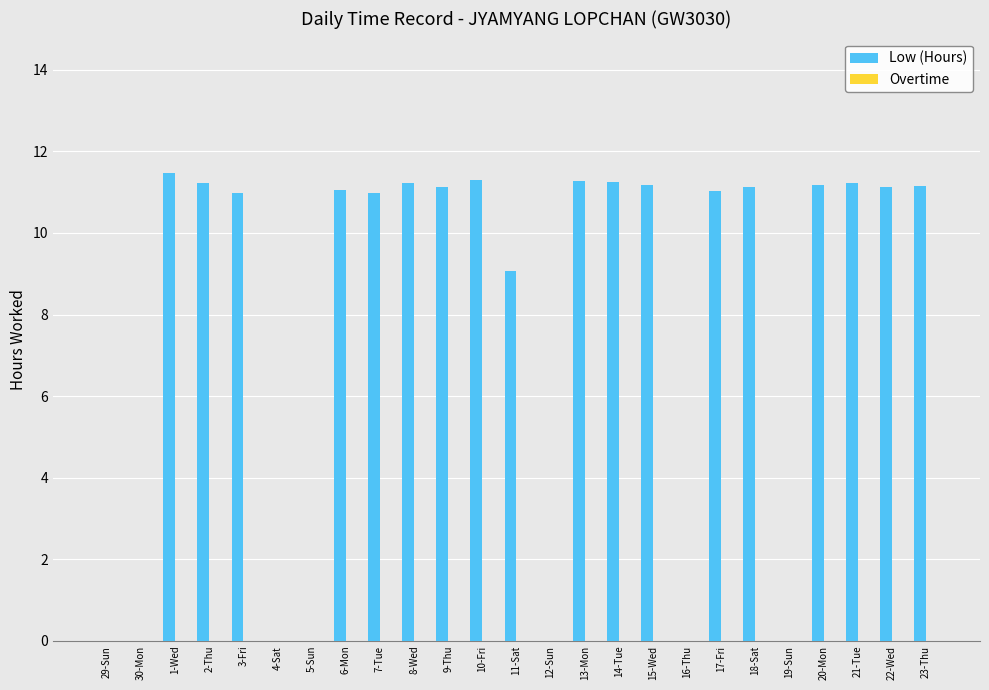

Approximately how many times larger is the value at 18-Sat compared to 3-Fri?

1.0